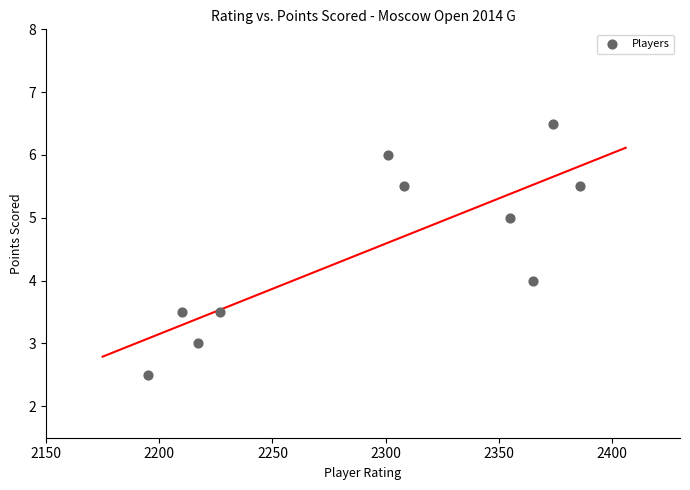

What is the range of X values (max minus min)?

191.0